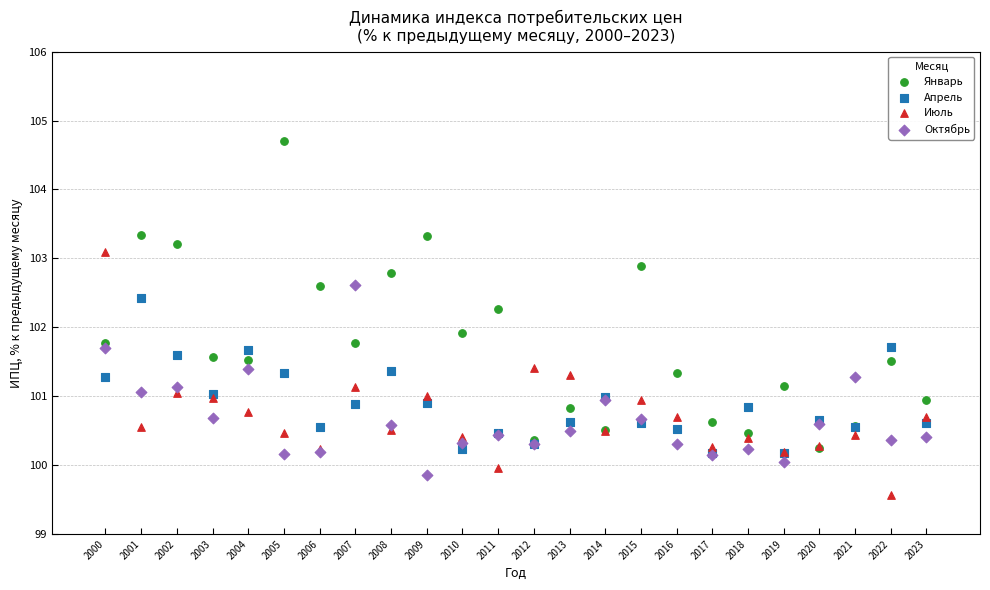

Which series has the widest spread of Y values?

Январь